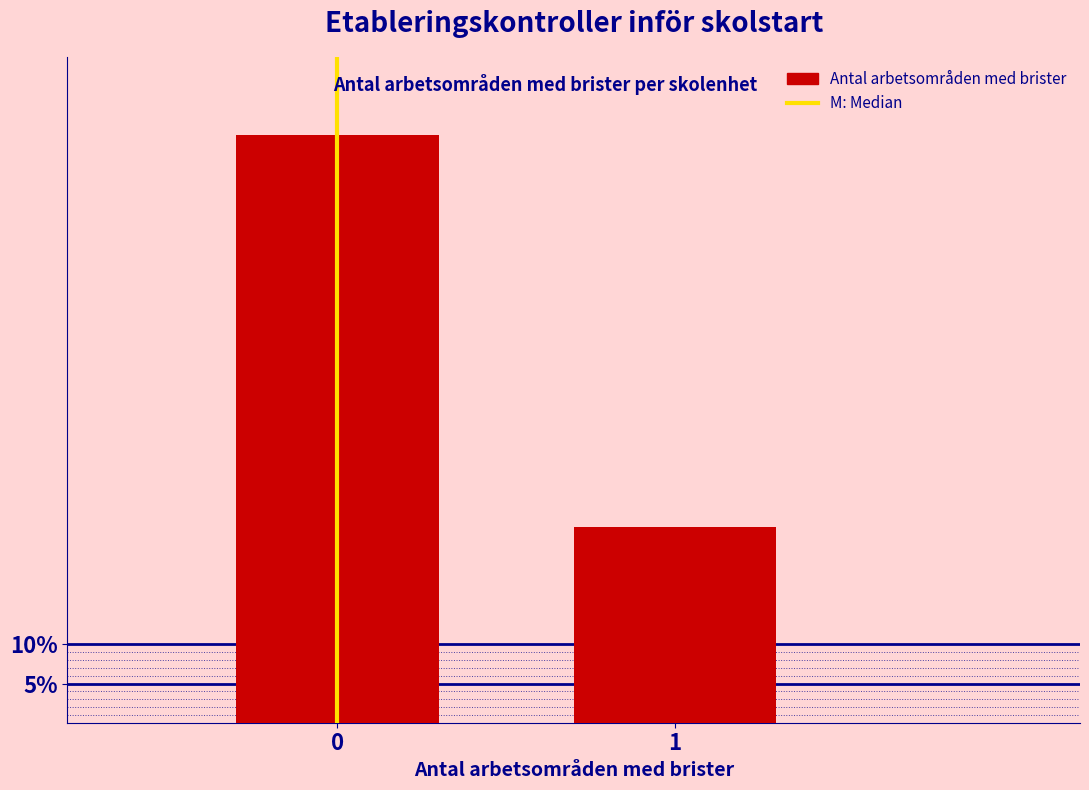

Reading left to right, extract all data points from this chart.

0=75	1=25